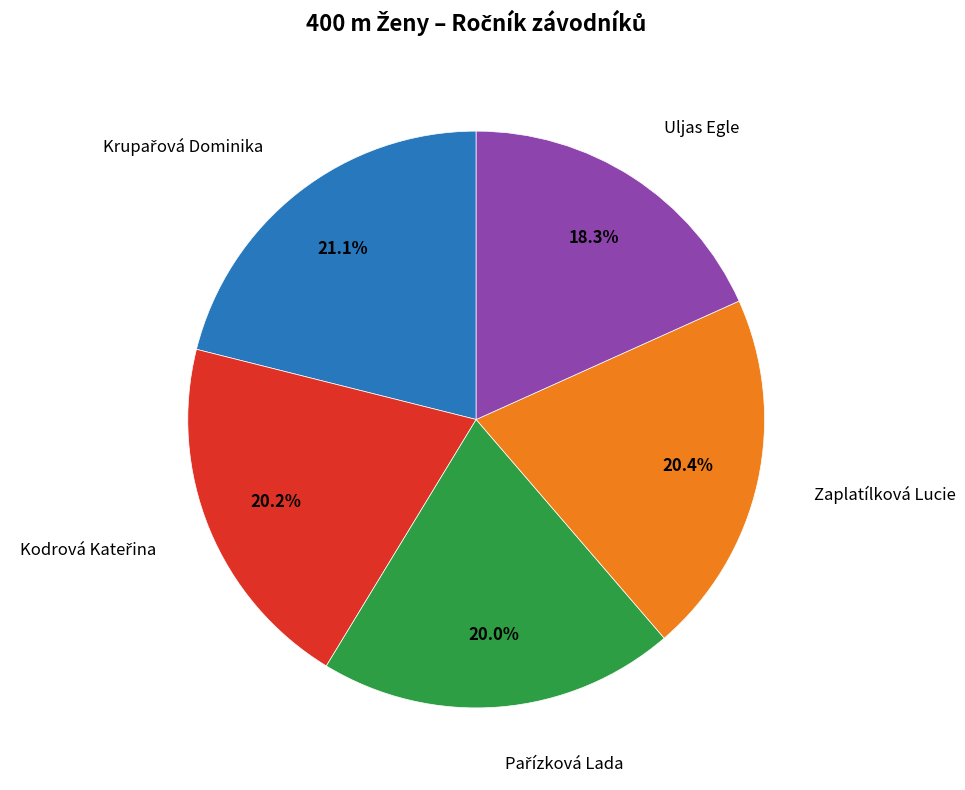

Is there any slice that represents more than half of the pie?

No